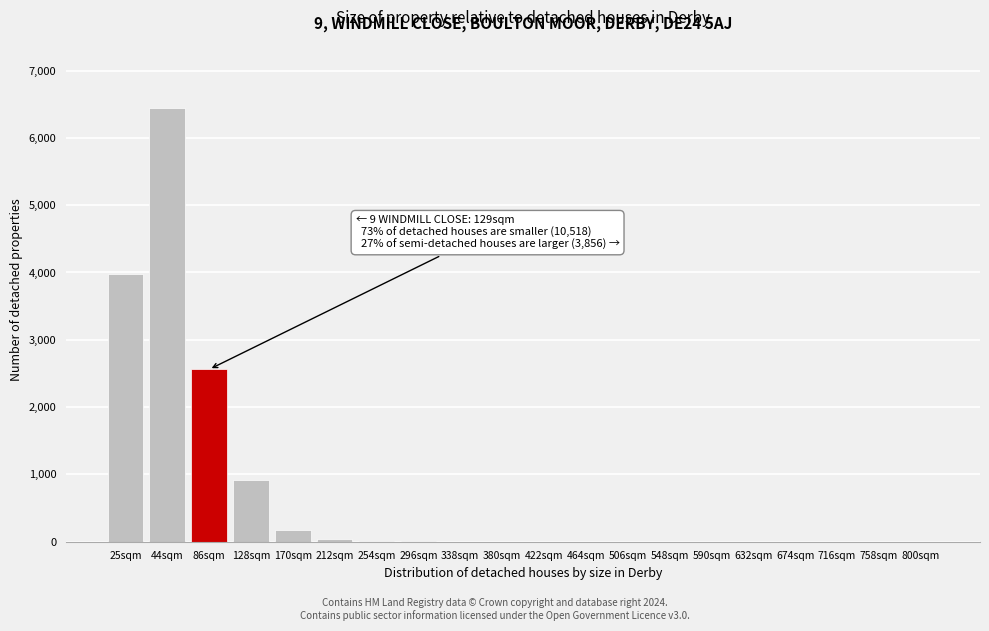

True or false: the data shows 2 at 338sqm.

True